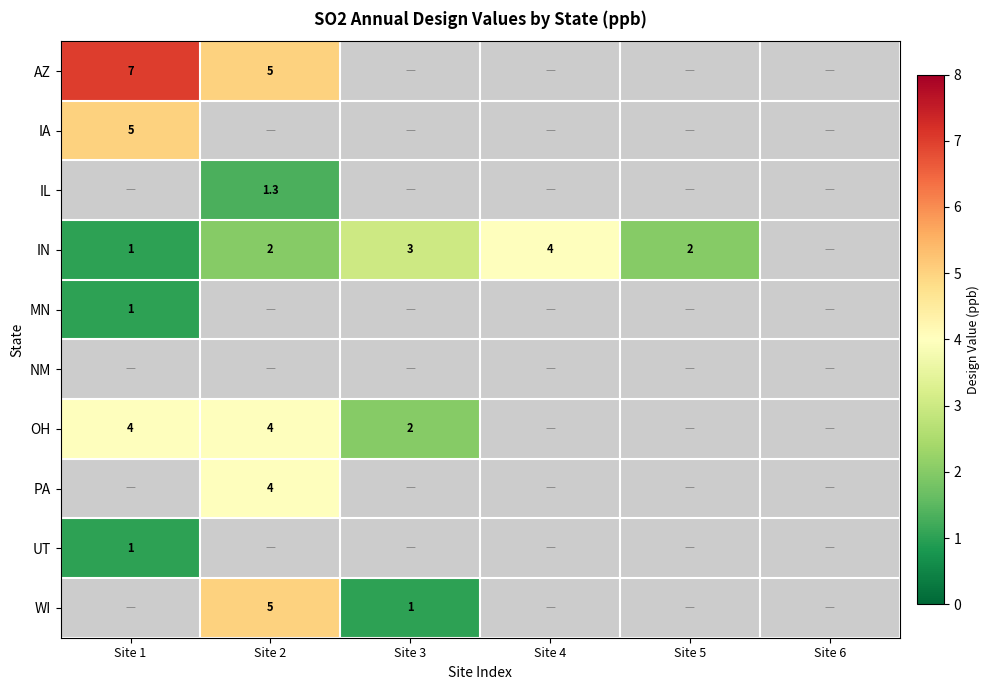

How many distinct data groups are displayed?

10